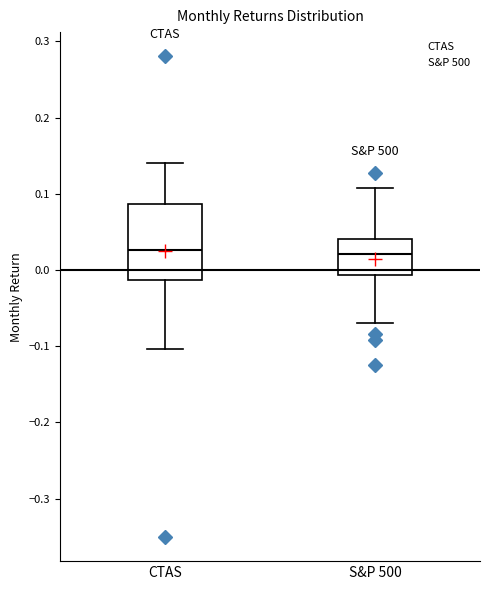

Reading left to right, transcribe this box plot: for each box, give where its median line is, the range the box spans, and where its two whiskers end, as read against the y-axis. The values are not printed on the chart, so give them approximately, as read against the axis.

CTAS: median 0.03, box -0.01 to 0.09, whiskers -0.10 to 0.14
S&P 500: median 0.02, box -0.01 to 0.04, whiskers -0.07 to 0.11